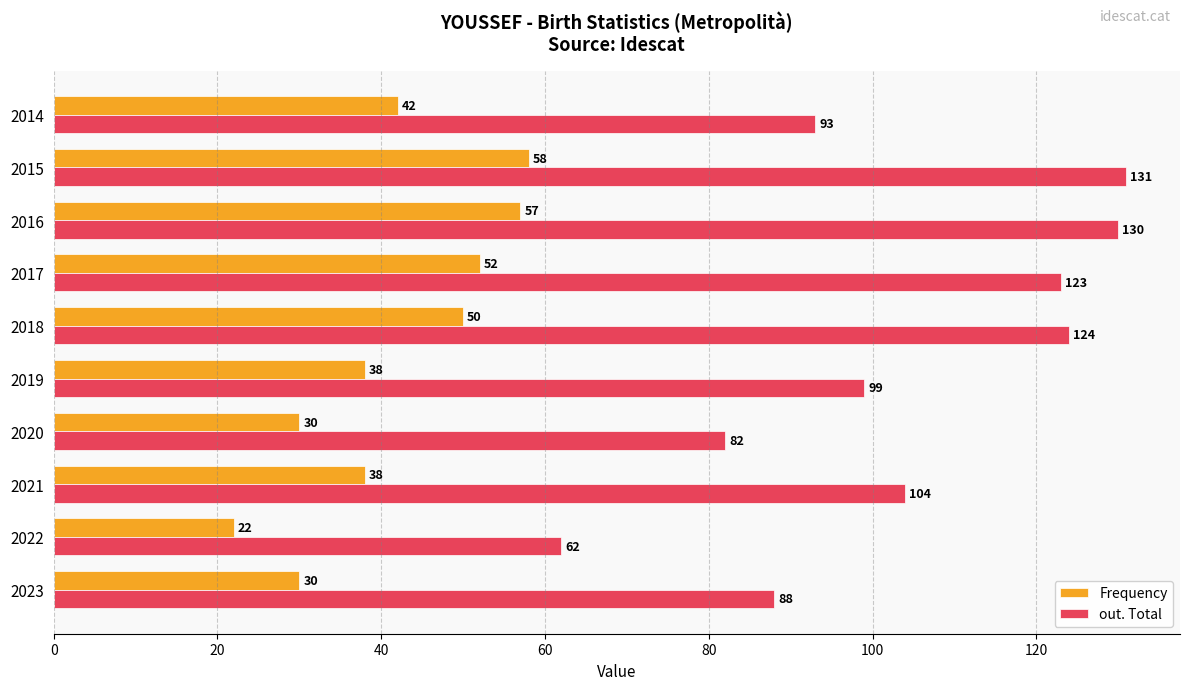

Which category has the highest value across all series?

2015